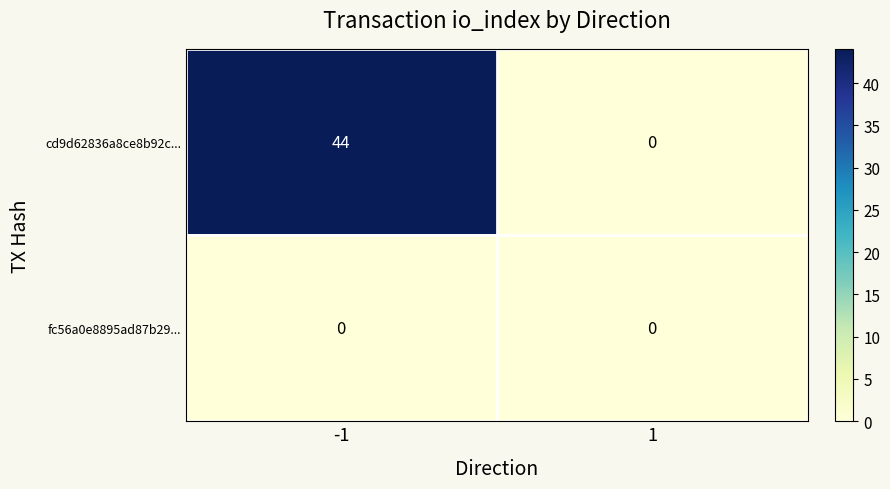

Between -1 and 1, which series saw the biggest shift?

cd9d62836a8ce8b92c...